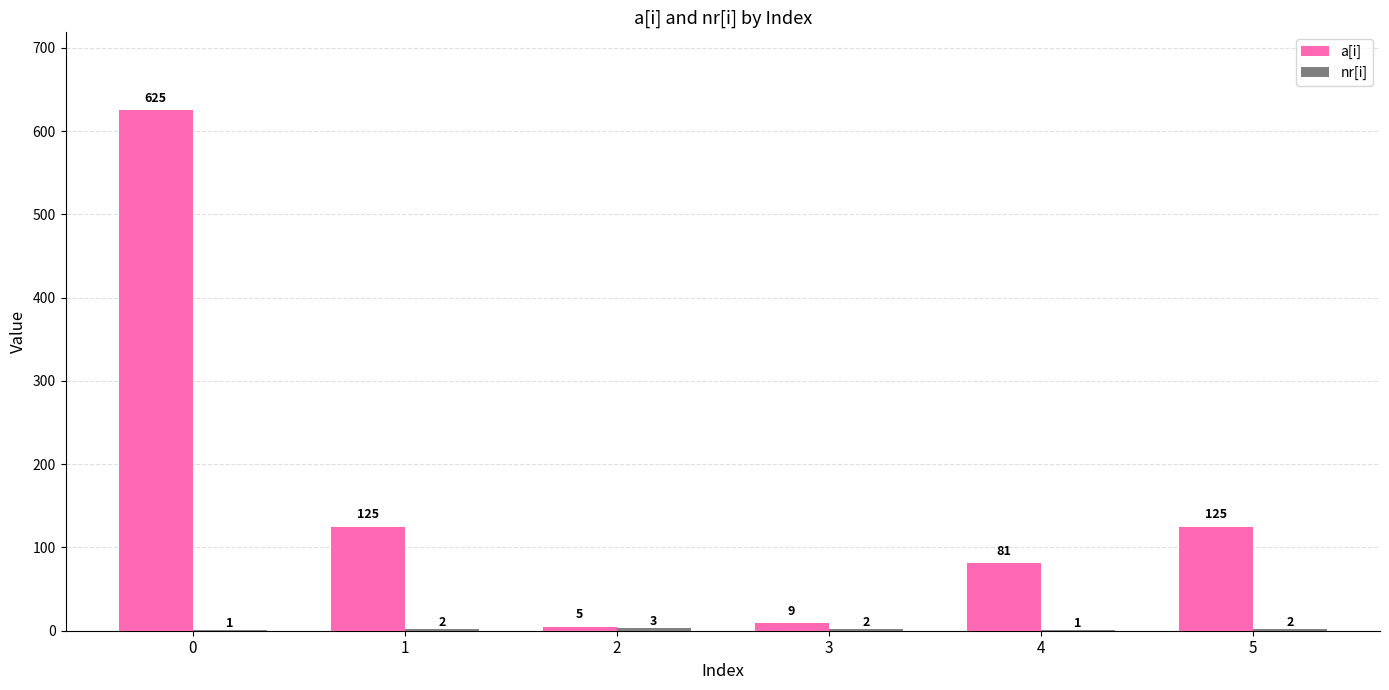

What is the sum of all a[i] values?

970